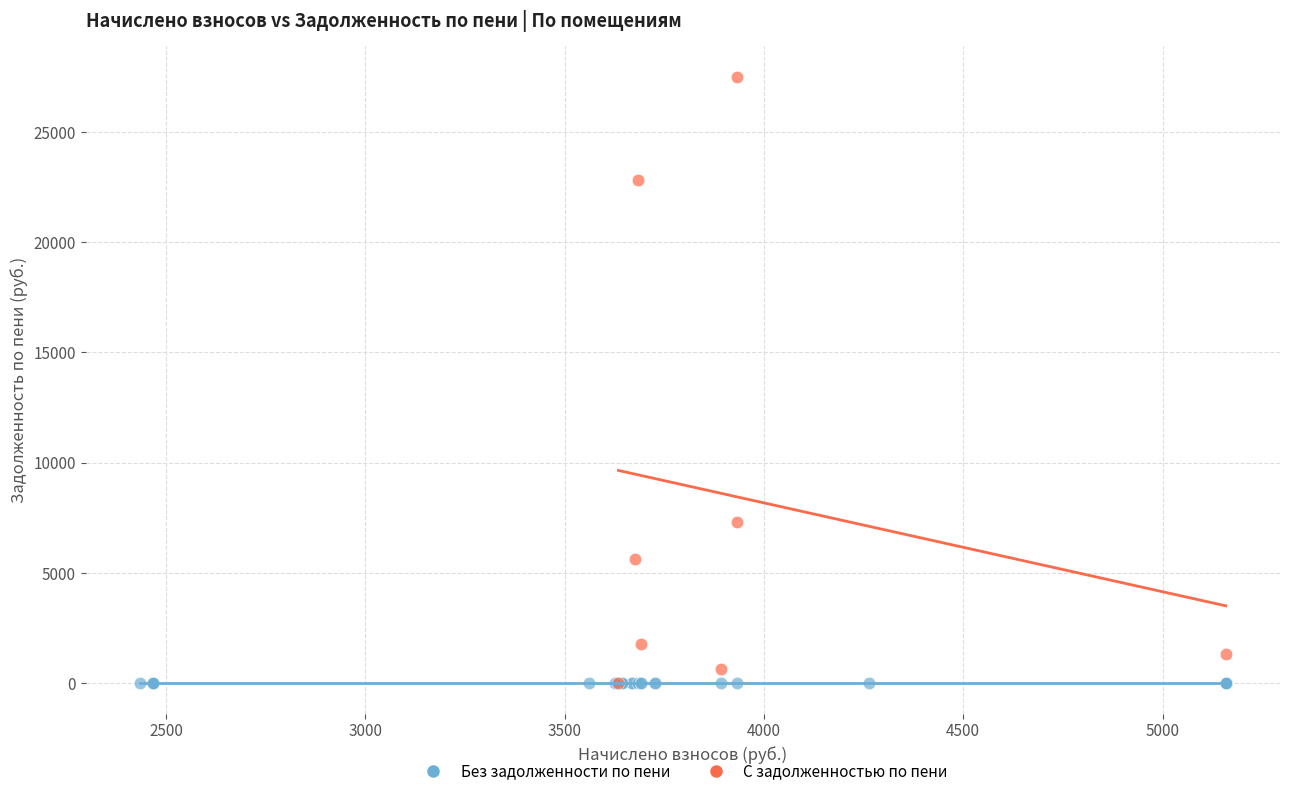

Which series contains the highest Y value?

С задолженностью по пени